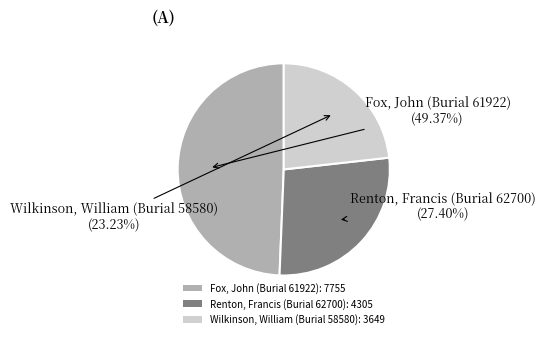

How many slices are in this pie chart?

3